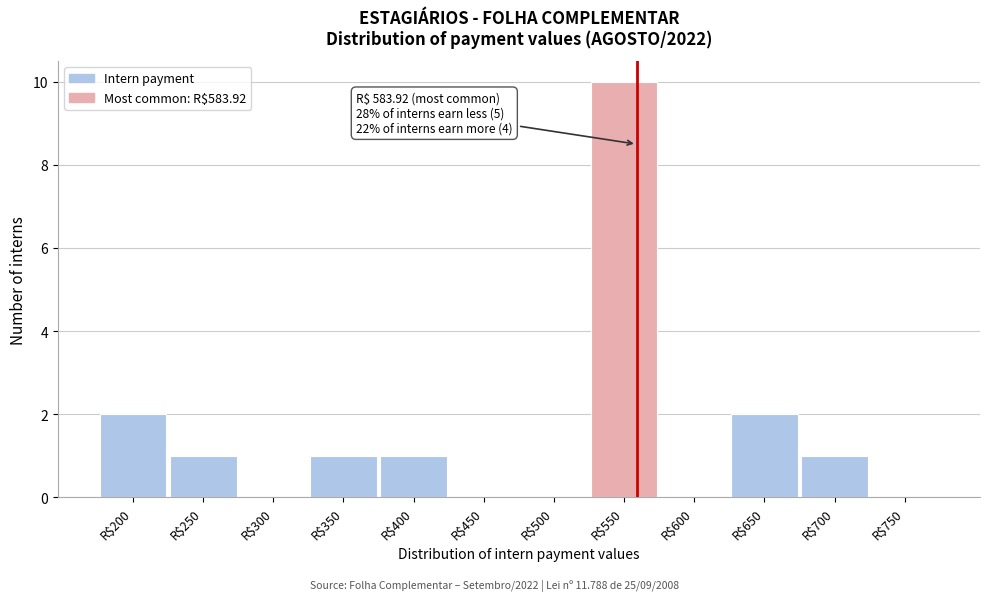

What is the sum of all values?

18